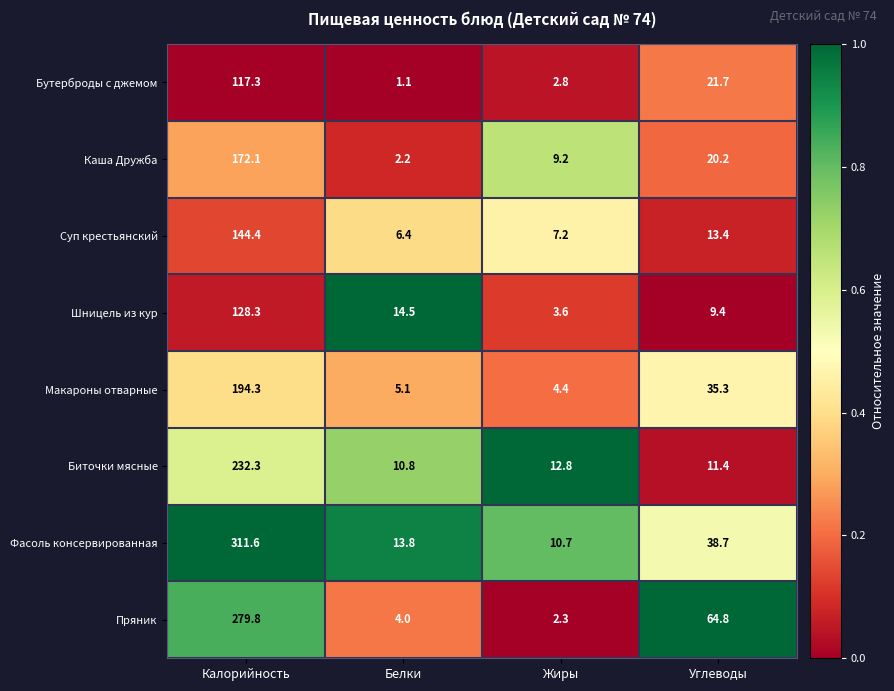

What is the difference between the maximum and minimum values in the Пряник series?

277.5